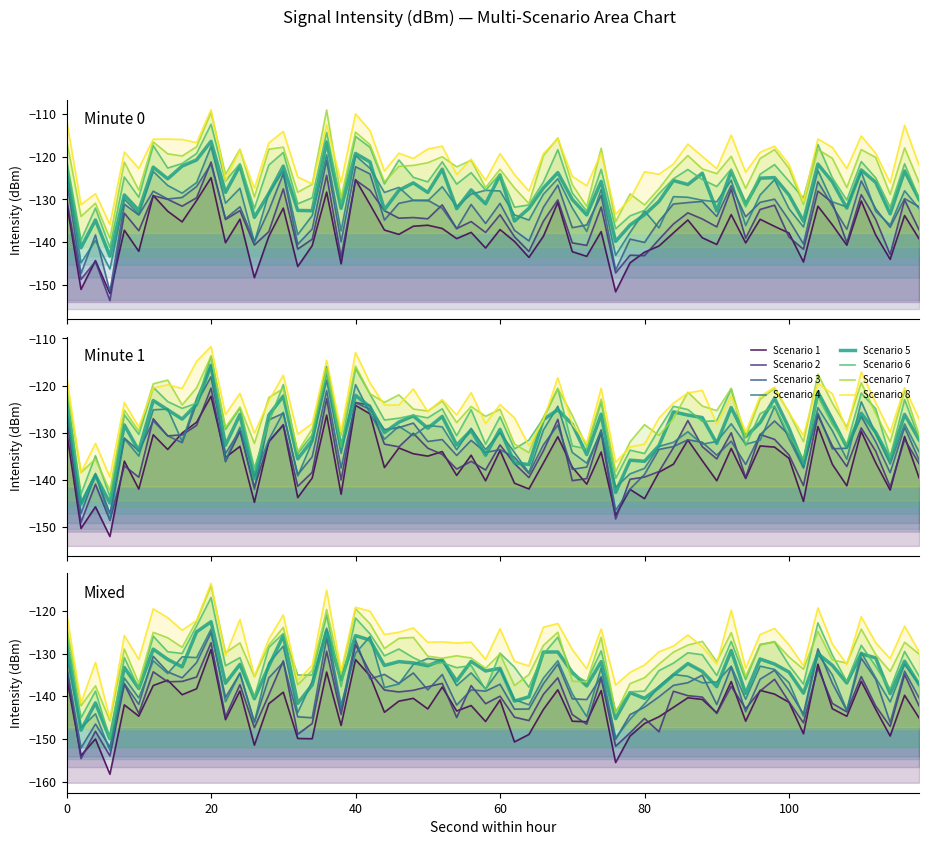

At which label does min_intensity reach its peak?

20